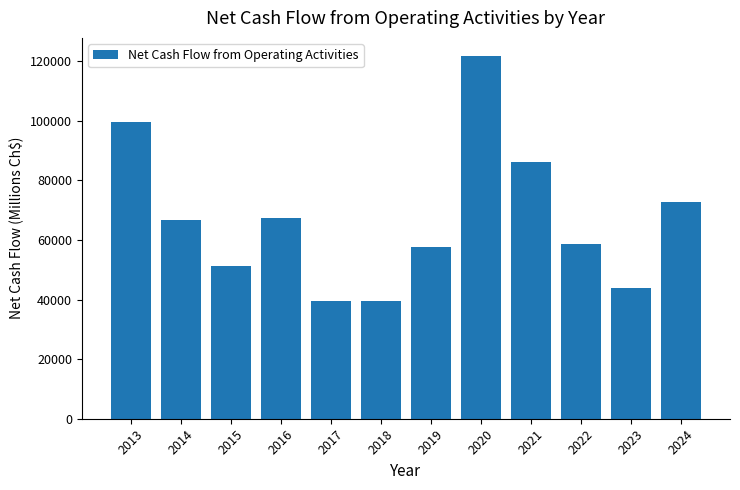

What is the approximate value at 2017?

39549.4